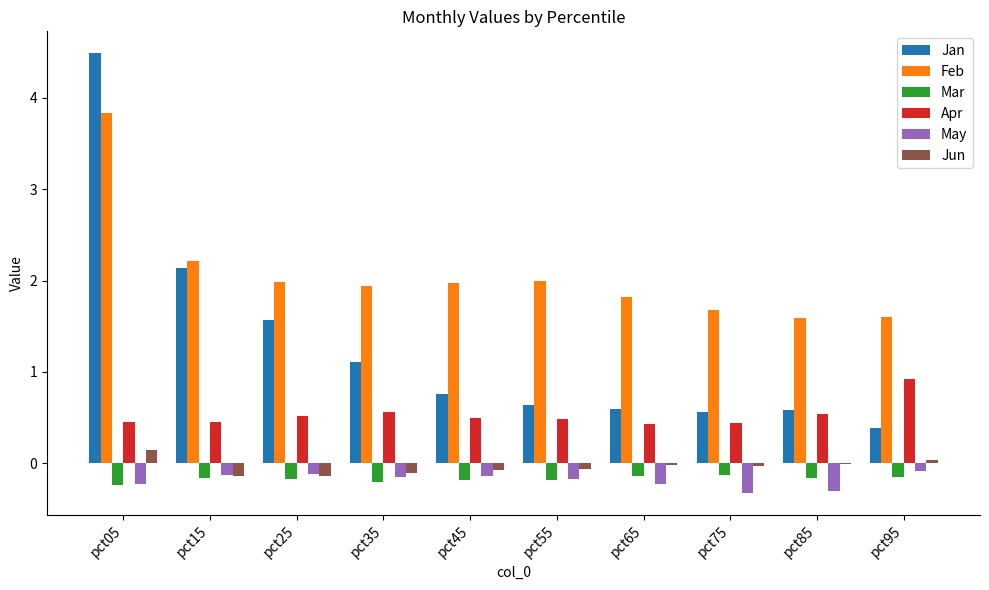

Which category has the highest value in the Feb series?

pct05